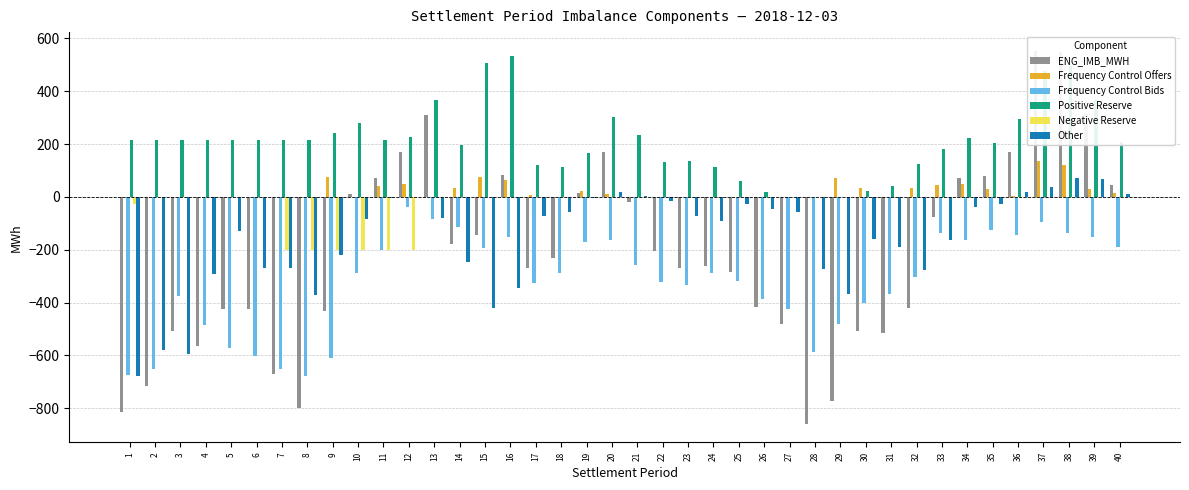

Between 1 and 18, which series saw the biggest shift?

Other